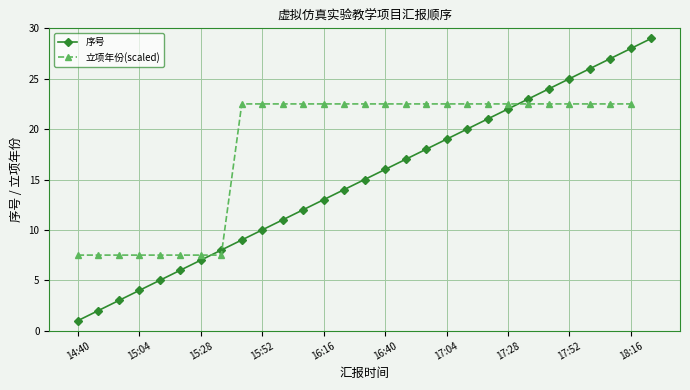

List the series in order of their peak value, highest first.

序号, 立项年份(scaled)